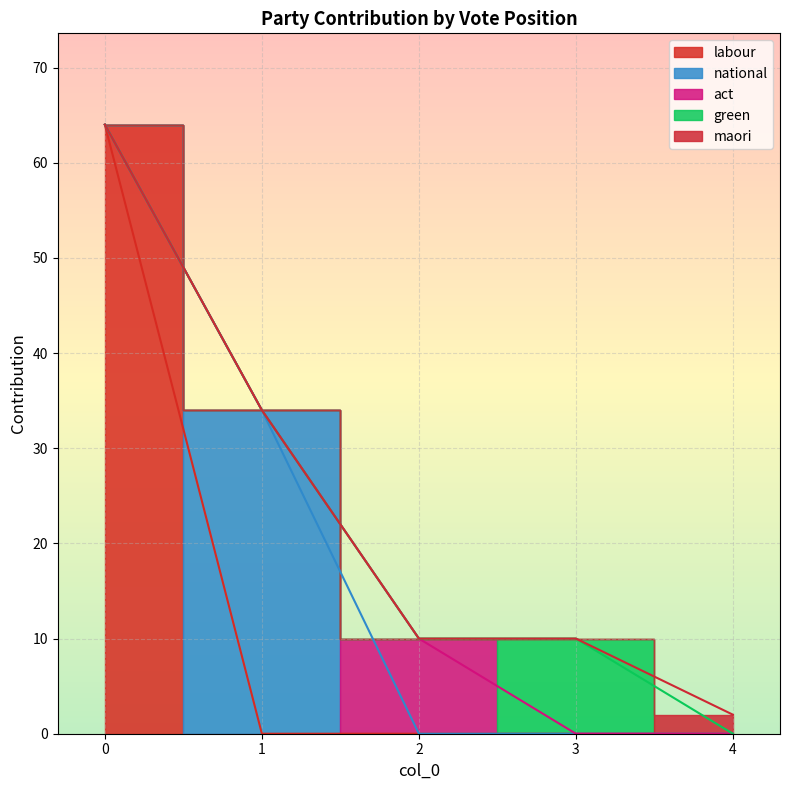

Which series has the largest range (max minus min)?

labour